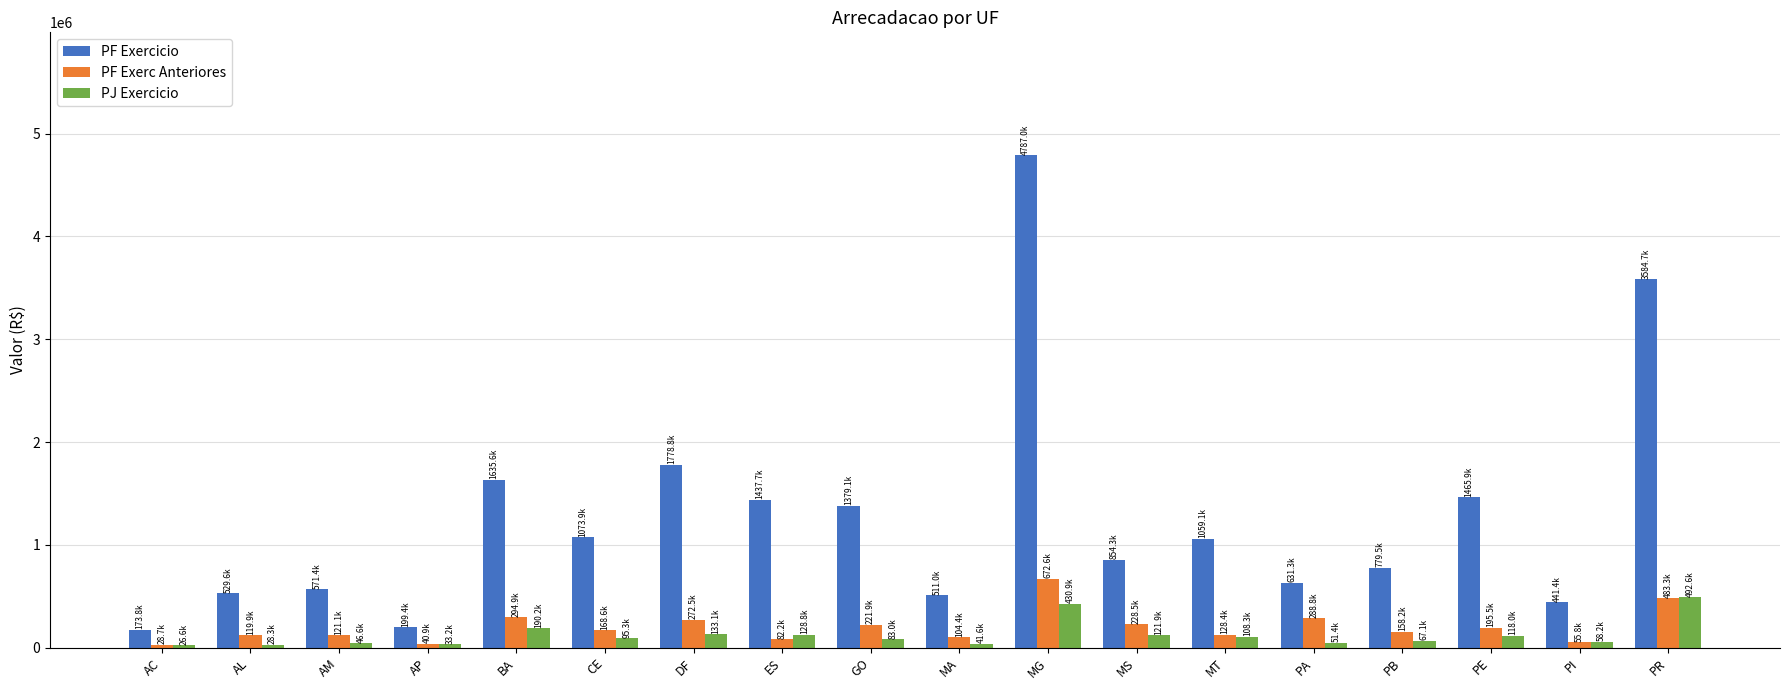

How many values in the PJ Exercicio series are below 95297?

9